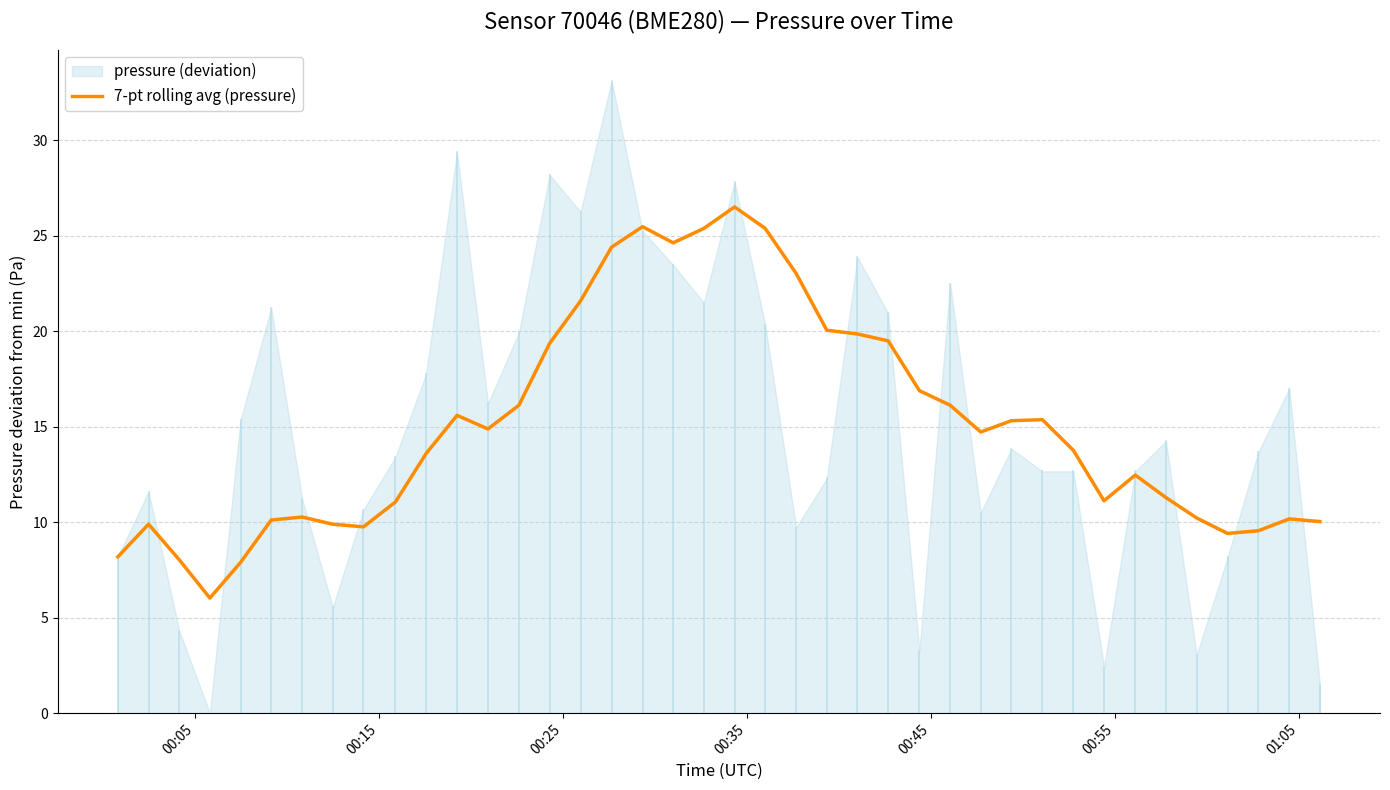

What is the minimum value for 7-pt rolling avg (pressure)?

6.0